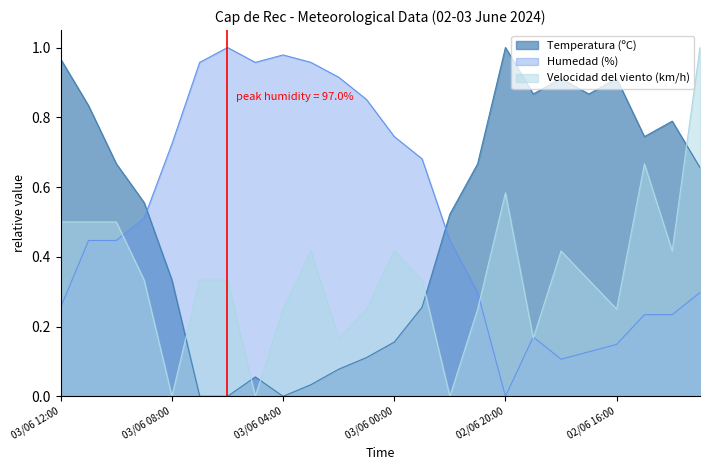

How many lines are shown in the chart?

3